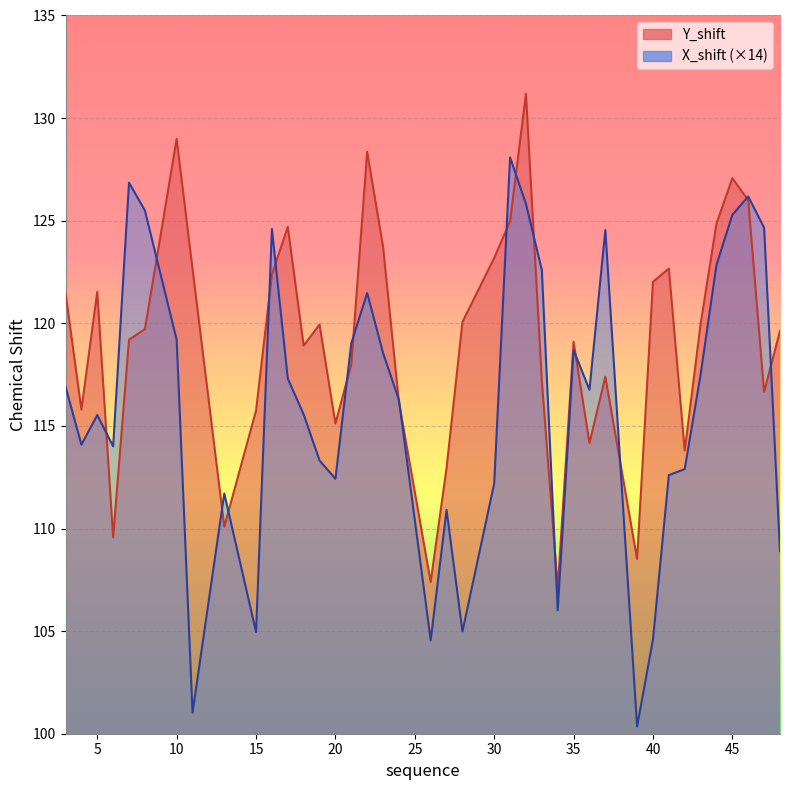

At which label does X_shift first exceed 116?

3